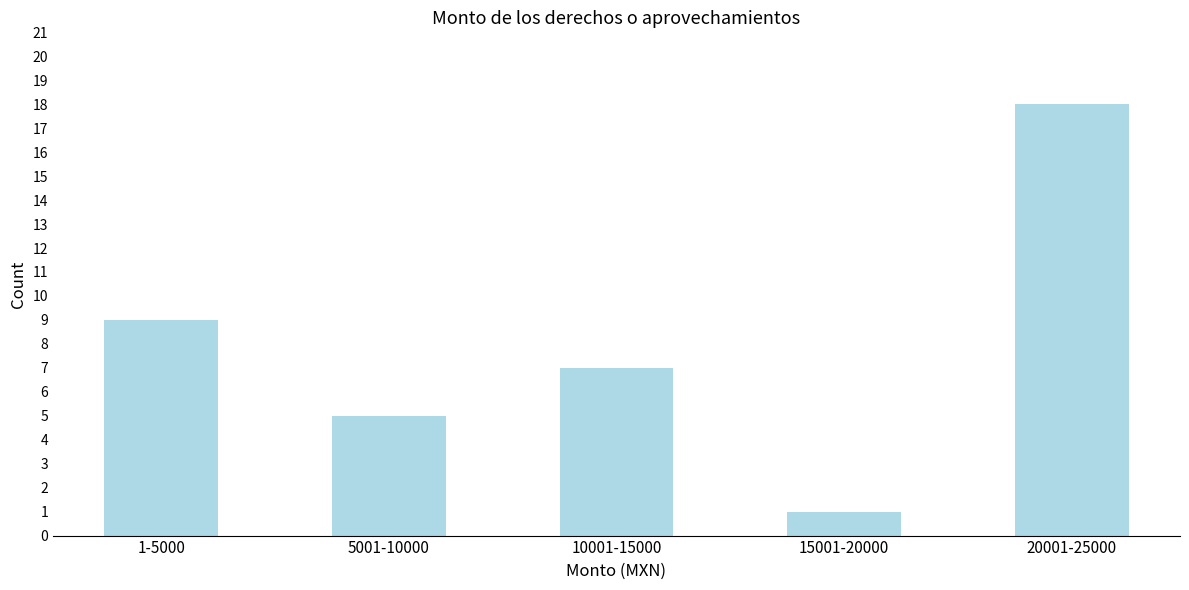

Reading left to right, list all the values displayed in this chart.

1-5000=9	5001-10000=5	10001-15000=7	15001-20000=1	20001-25000=18